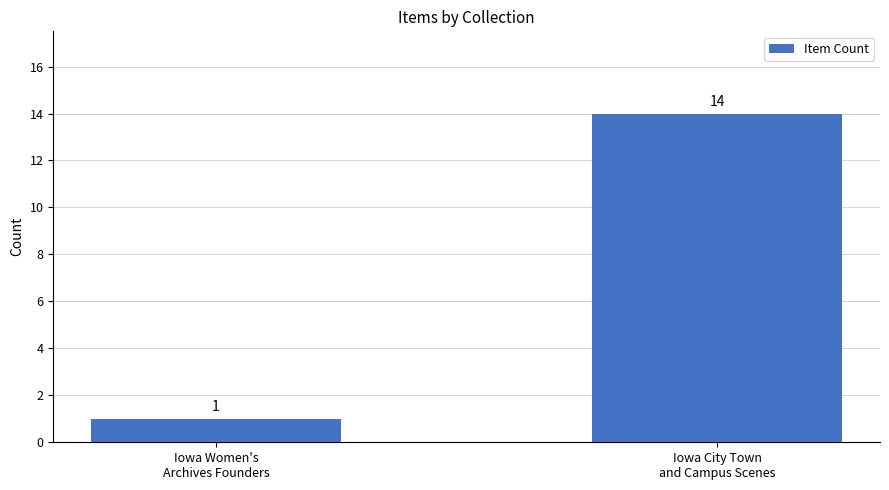

What is the label of the 2nd bar from the left?

Iowa City Town
and Campus Scenes